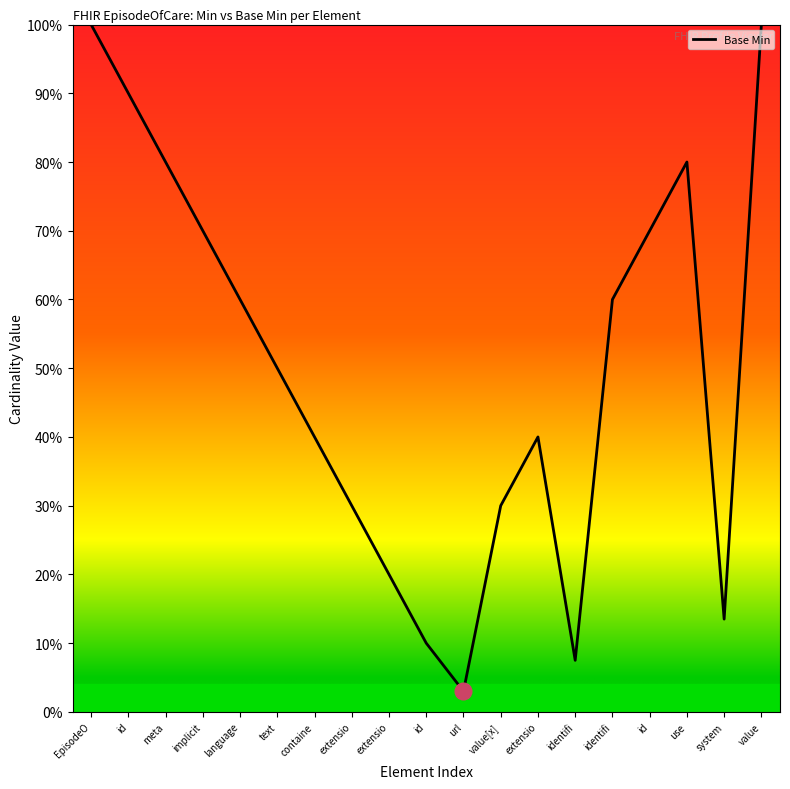

What is the label of the 7th point from the right?

extensio